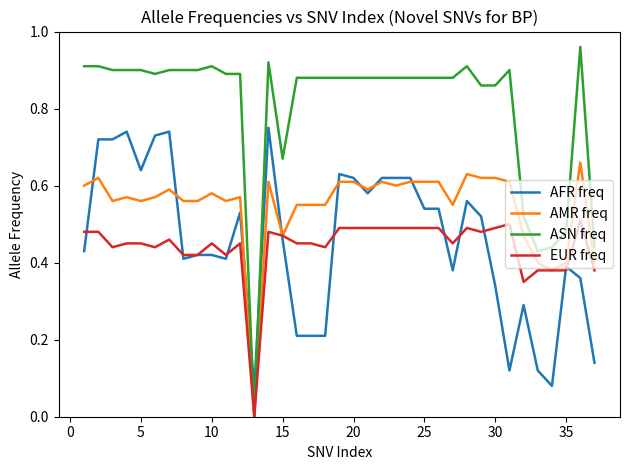

Which series has the widest spread of values?

ASN freq